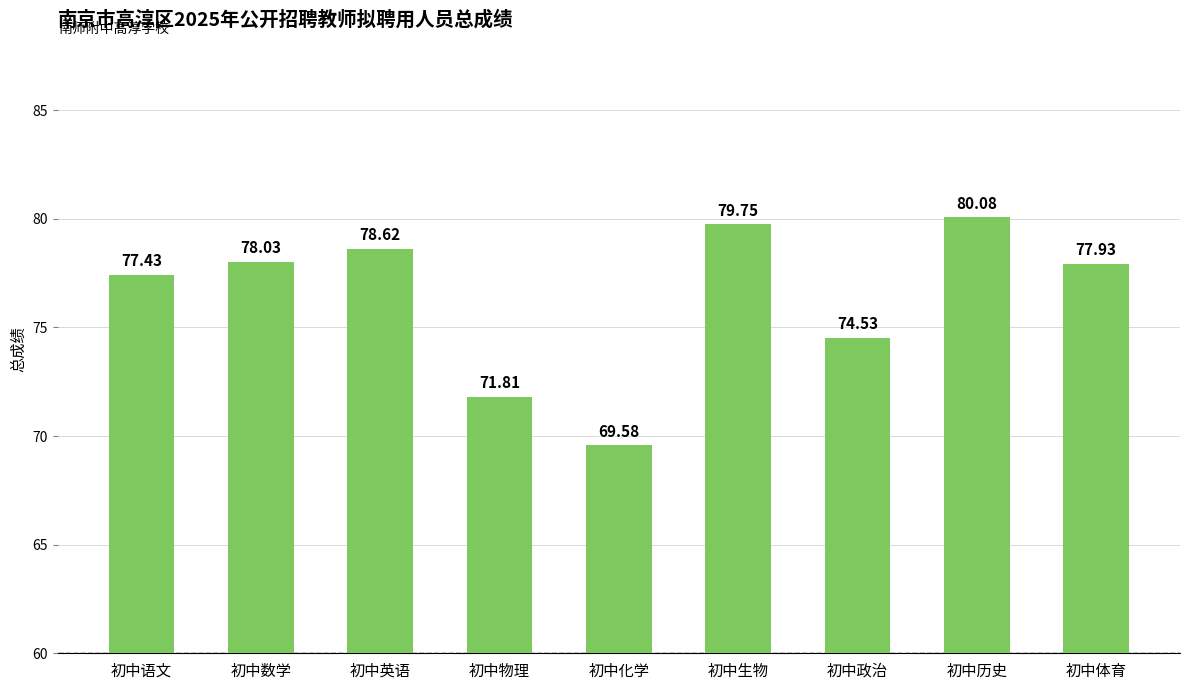

The value at 初中生物 is 79.8. True or false?

True